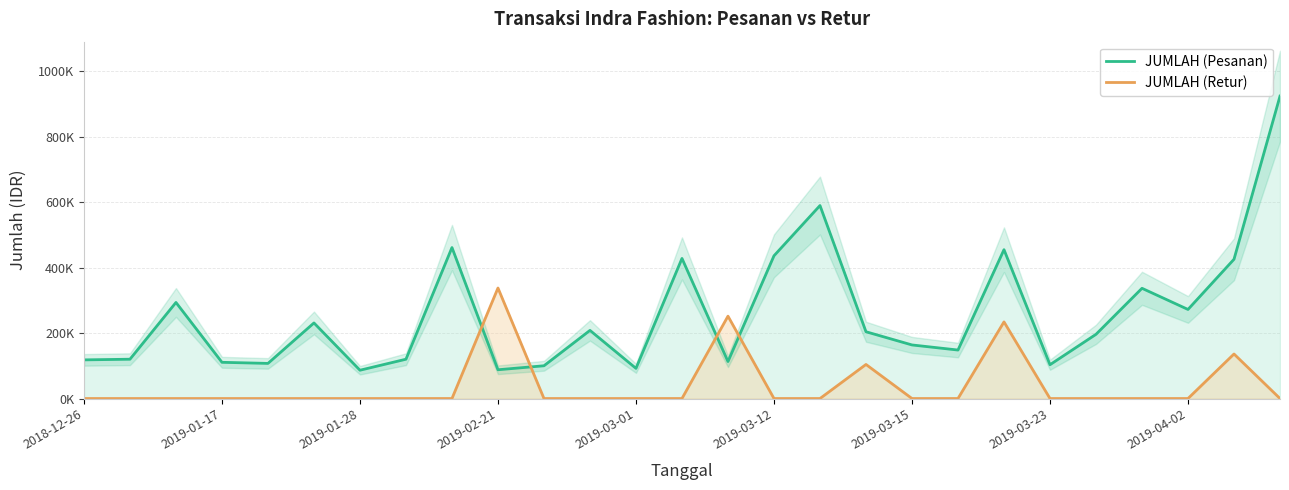

How many intersections are there between JUMLAH (Retur) and JUMLAH (Pesanan)?

4